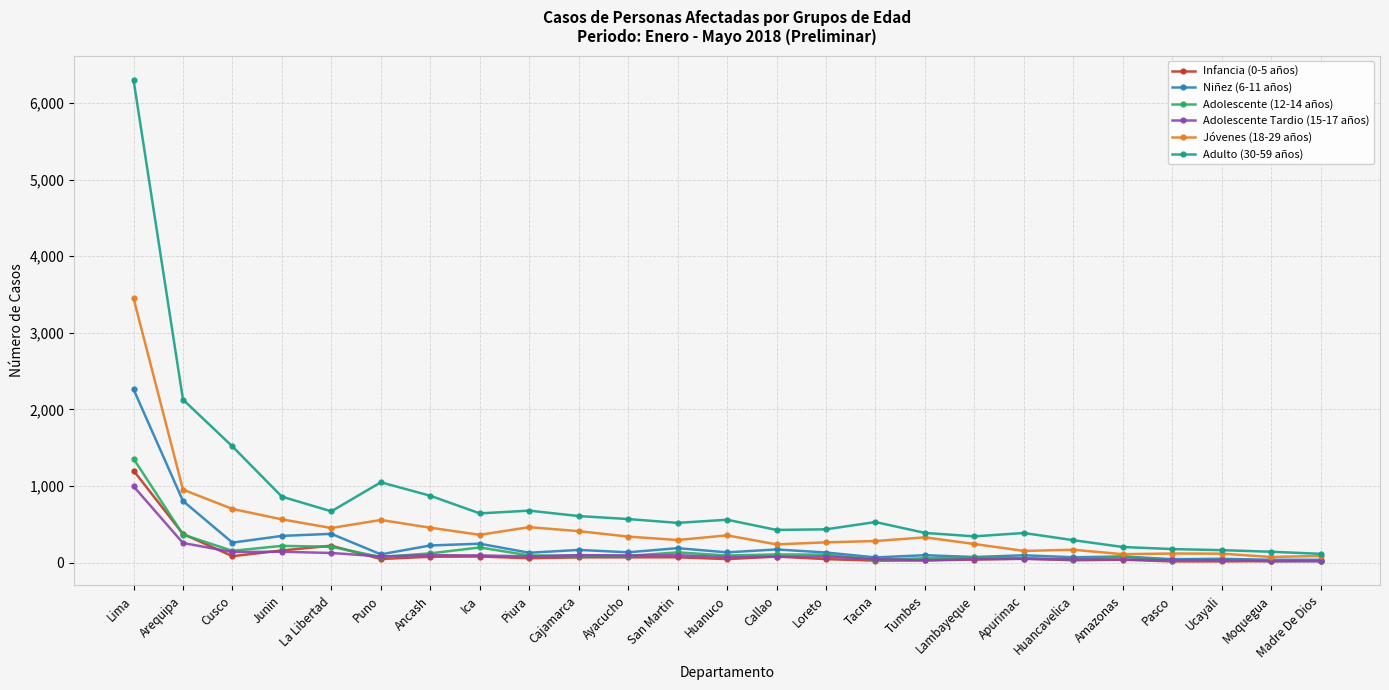

Which series has the largest range (max minus min)?

Adulto (30-59 años)